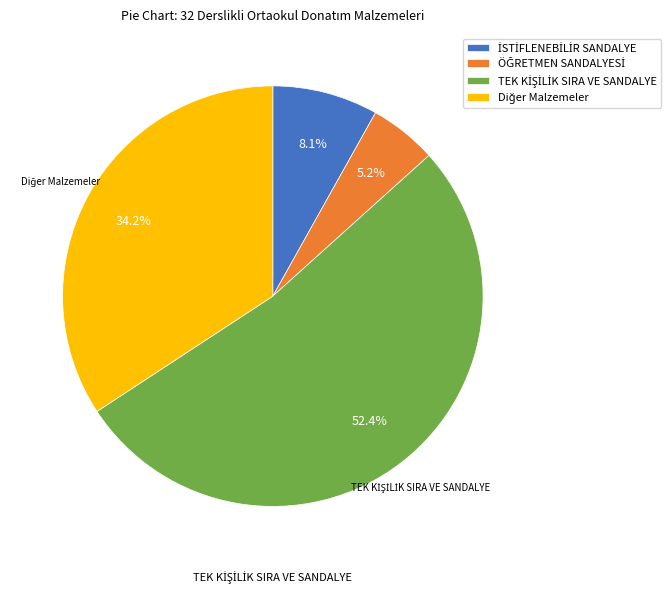

How many segments does this pie chart have?

4